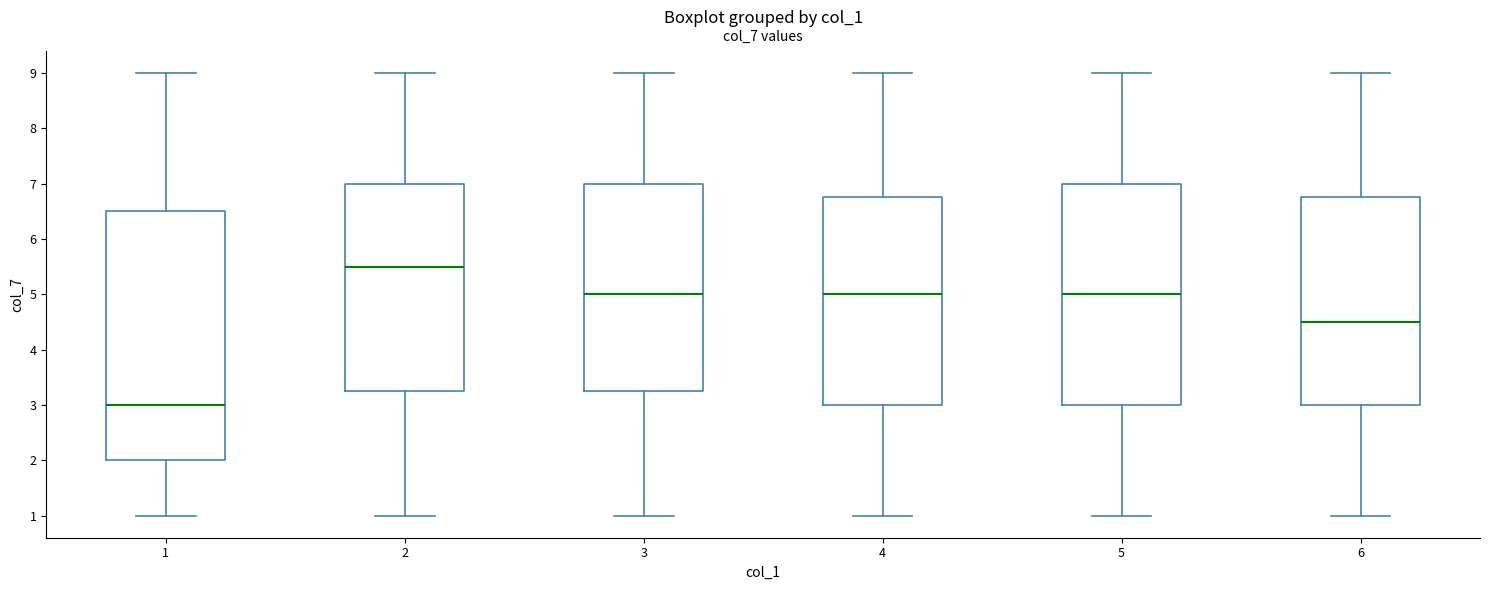

Comparing the boxes themselves (not the whiskers), which one is the tallest?

1